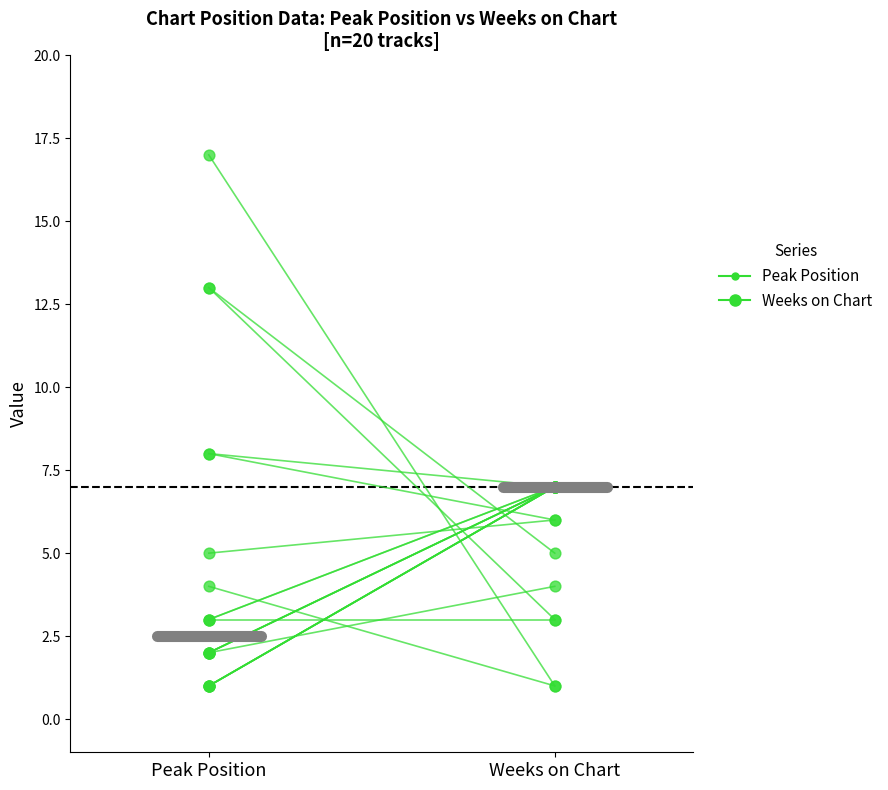

Which series contains the highest Y value?

Peak Position